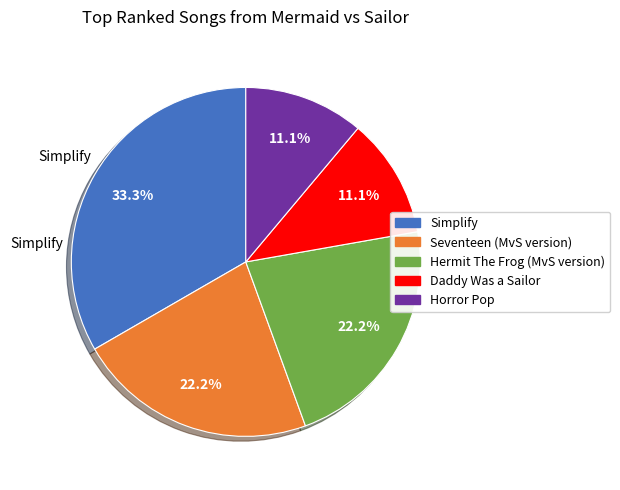

Do Hermit The Frog (MvS version) and Simplify together represent more than half of the pie?

Yes